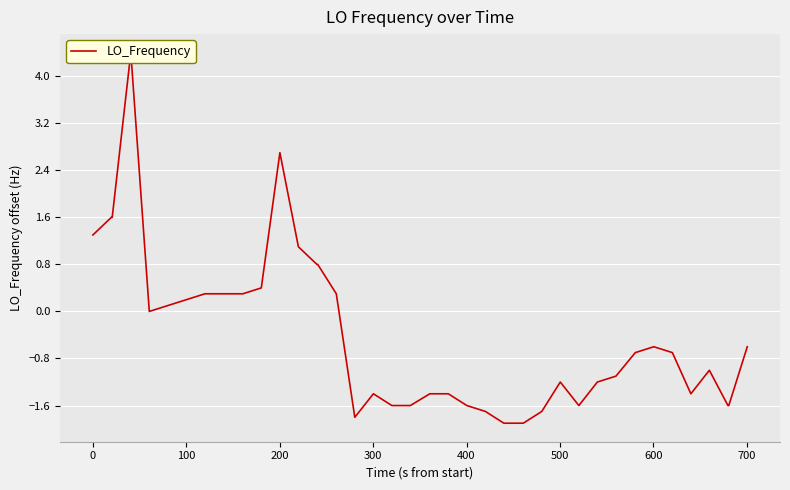

What is the difference between the maximum and minimum values?

6.3